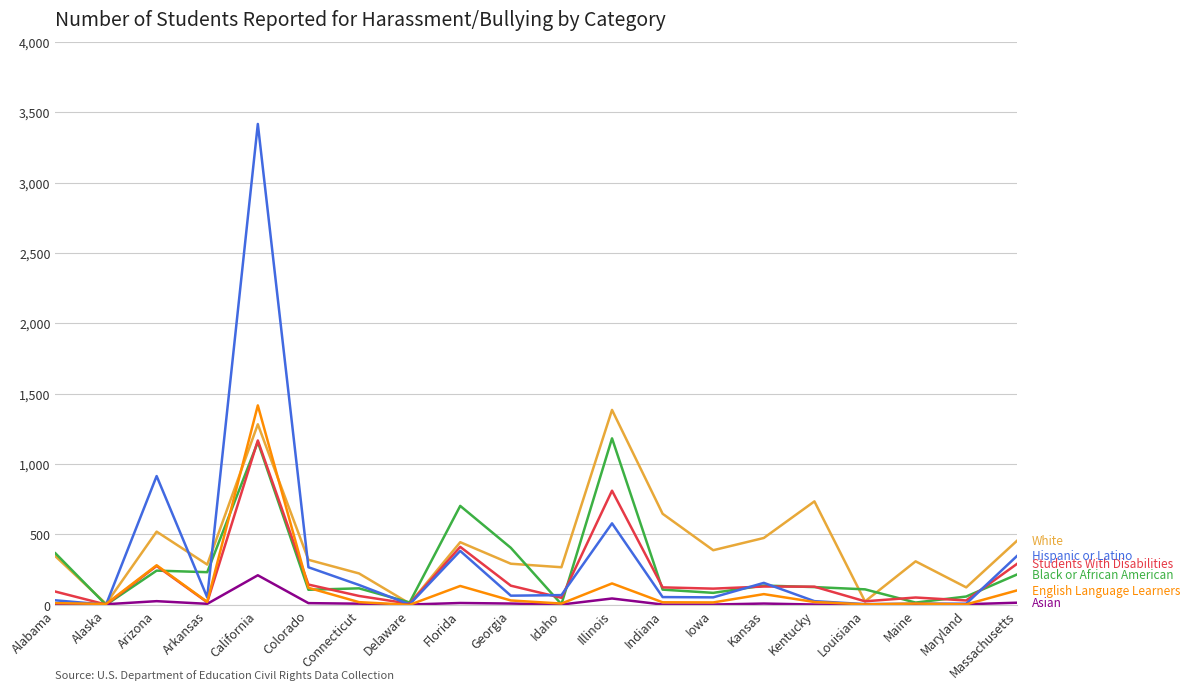

Does the chart have visible grid lines?

Yes